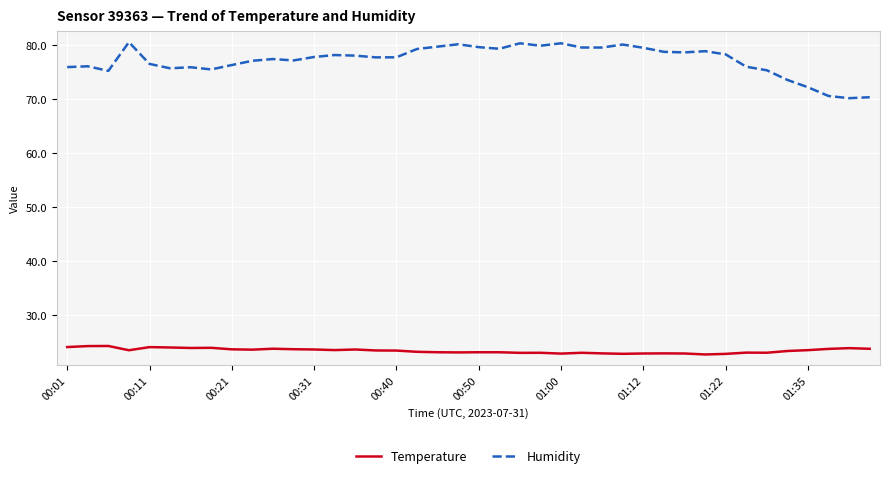

Does the chart display data point markers on the line(s)?

No